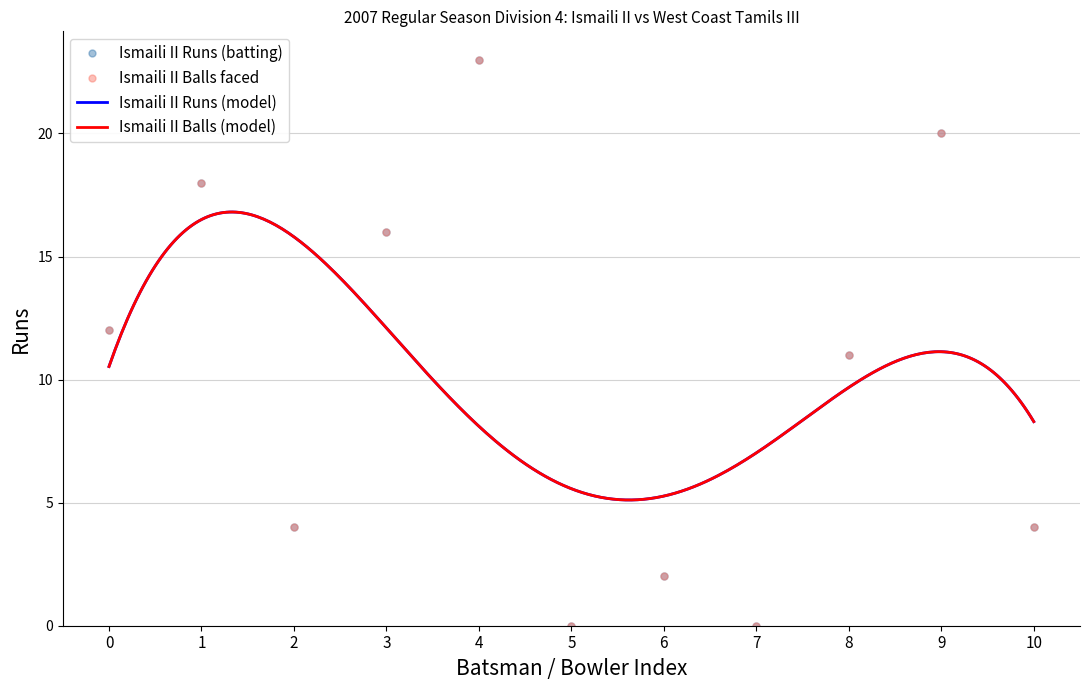

True or false: Ismaili II Balls and Ismaili II Runs intersect in this chart.

False